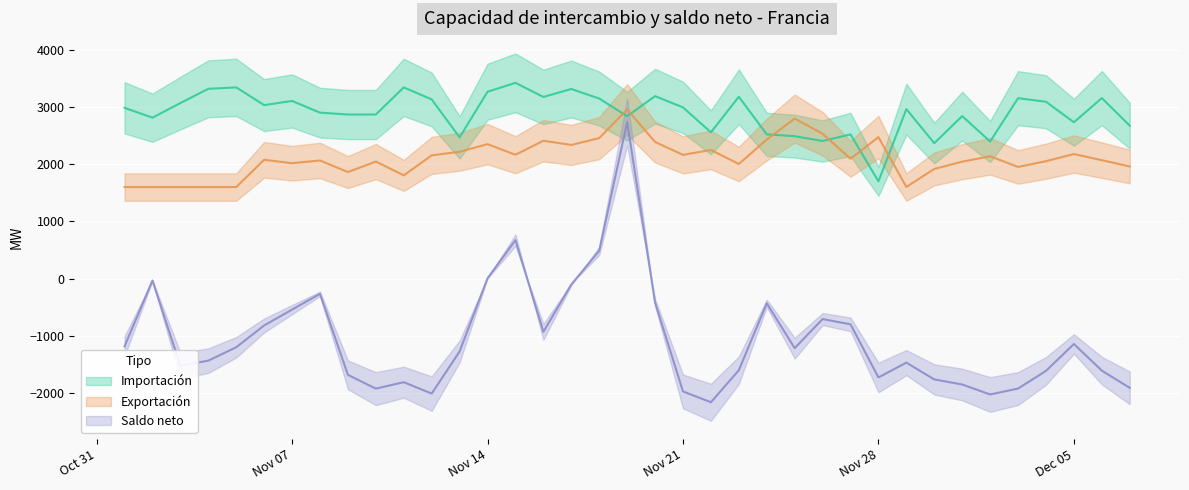

Which series has the largest range (max minus min)?

Saldo